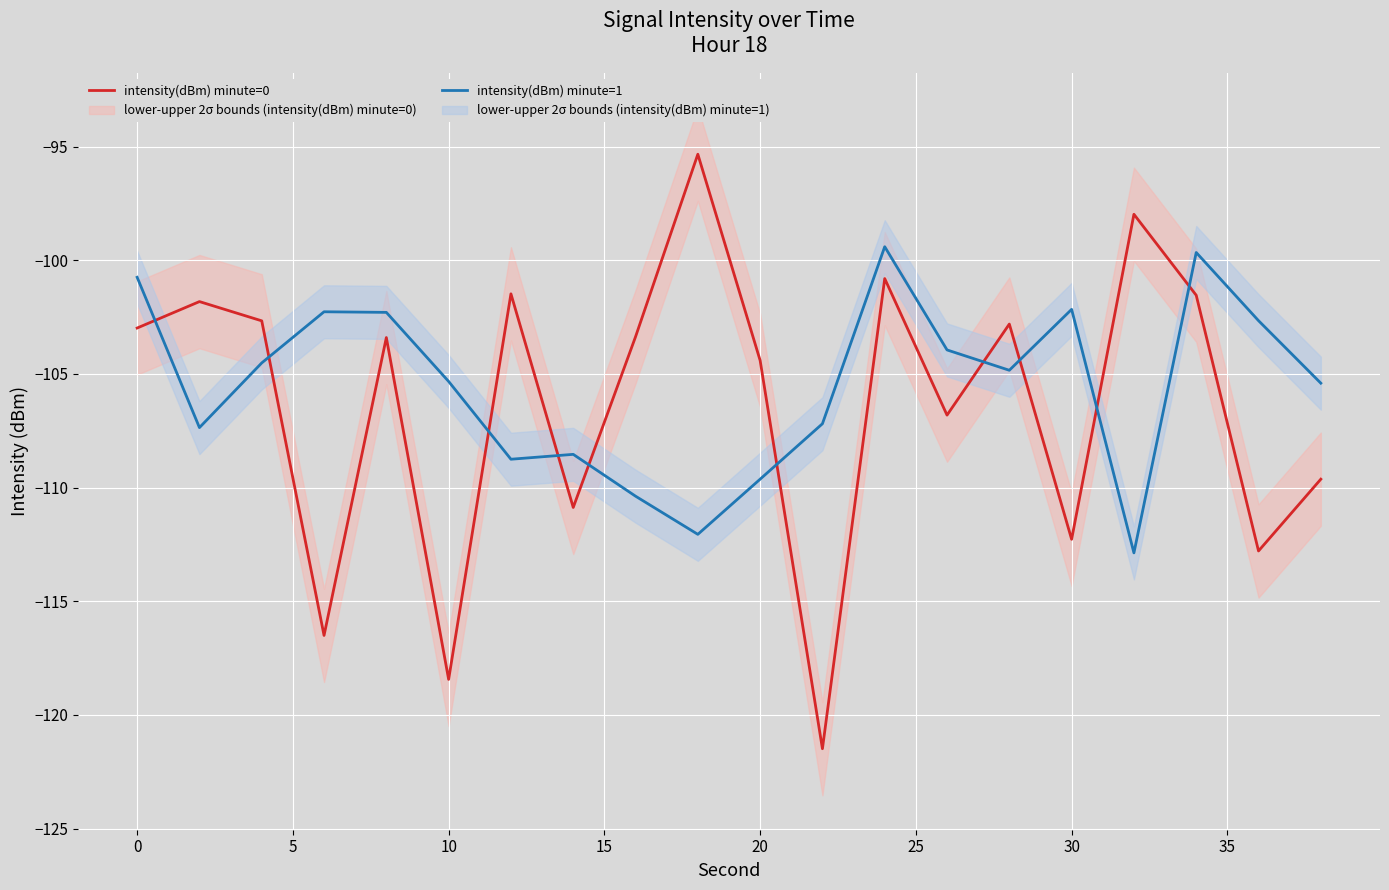

How many times do intensity(dBm) minute=0 and intensity(dBm) minute=1 cross each other?

10